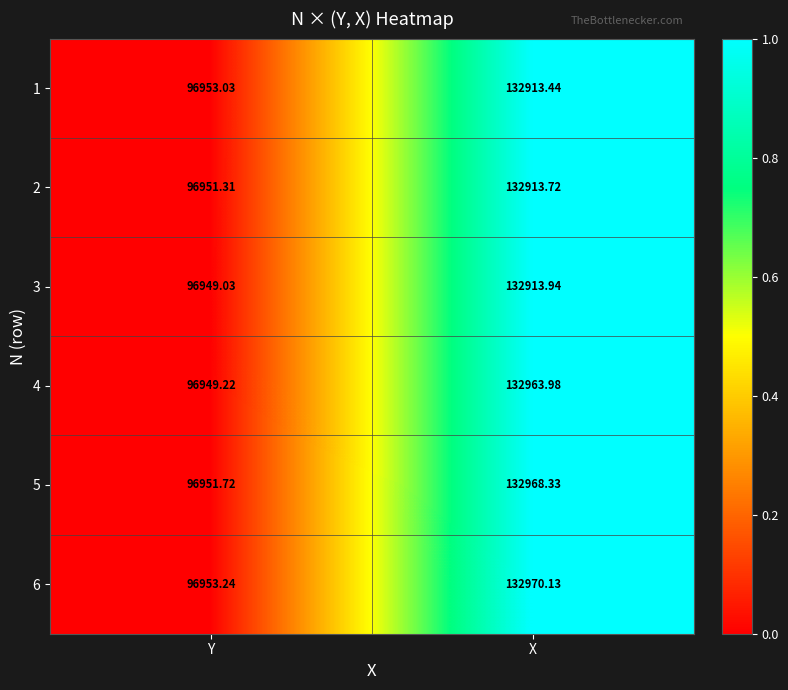

Which label corresponds to the largest value in the chart?

X